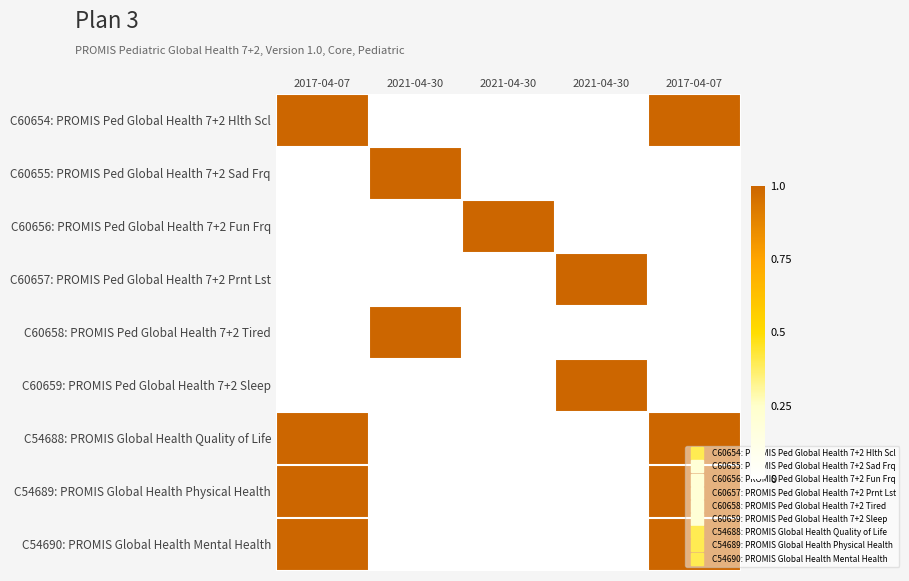

Rank the series at 2017-04-07 from highest to lowest value.

C60654: PROMIS Ped Global Health 7+2 Hlth Scl, C54688: PROMIS Global Health Quality of Life, C54689: PROMIS Global Health Physical Health, C54690: PROMIS Global Health Mental Health, C60655: PROMIS Ped Global Health 7+2 Sad Frq, C60656: PROMIS Ped Global Health 7+2 Fun Frq, C60657: PROMIS Ped Global Health 7+2 Prnt Lst, C60658: PROMIS Ped Global Health 7+2 Tired, C60659: PROMIS Ped Global Health 7+2 Sleep